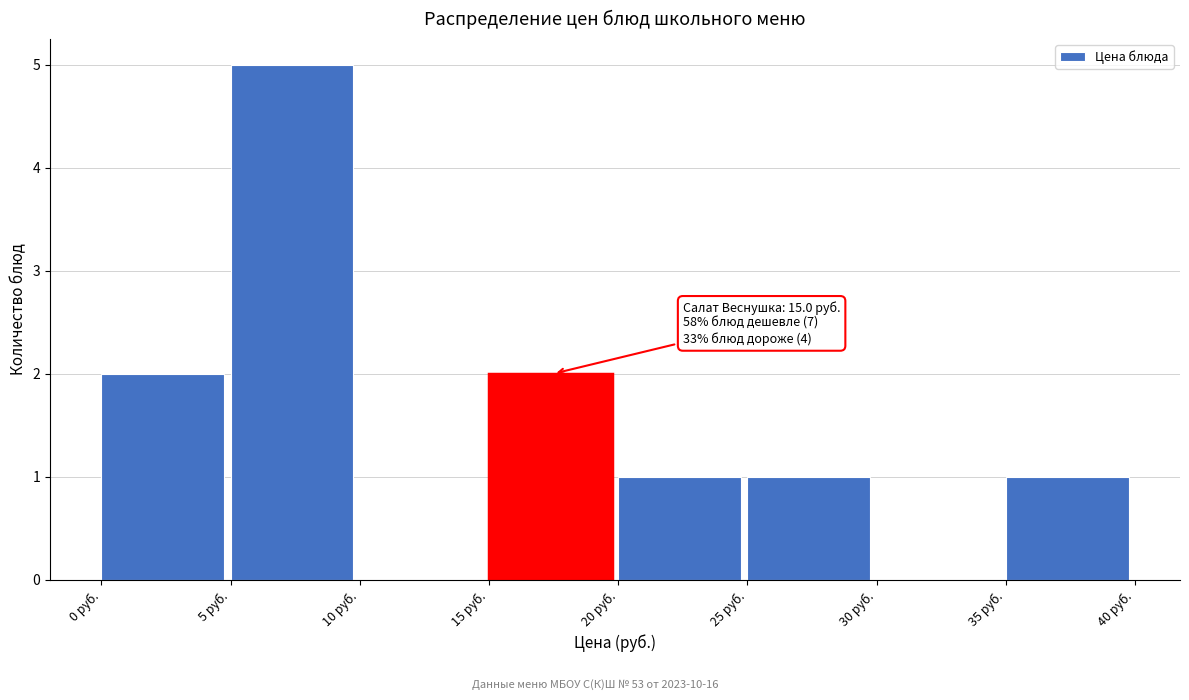

Over which range of the x-axis is the bar tallest?

5 to 10